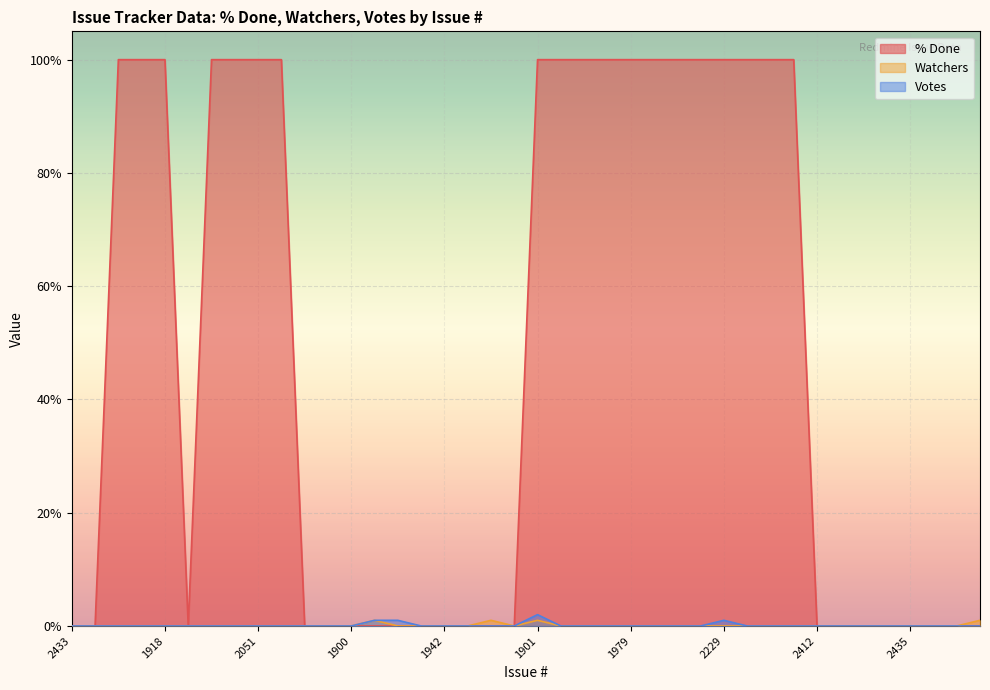

How many lines are shown in the chart?

3